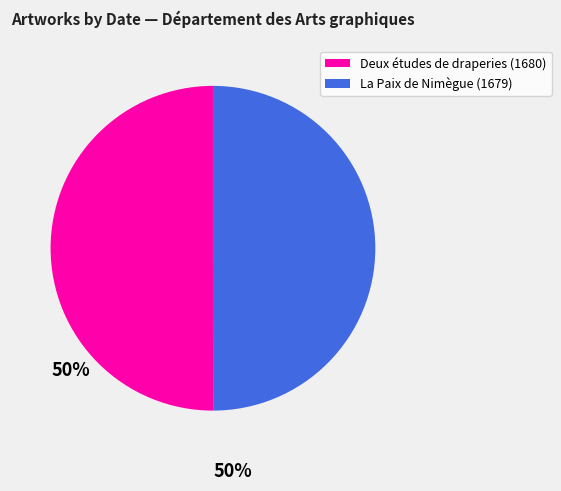

Combined, do La Paix de Nimègue (1679) and Deux études de draperies (1680) account for over 50%?

Yes